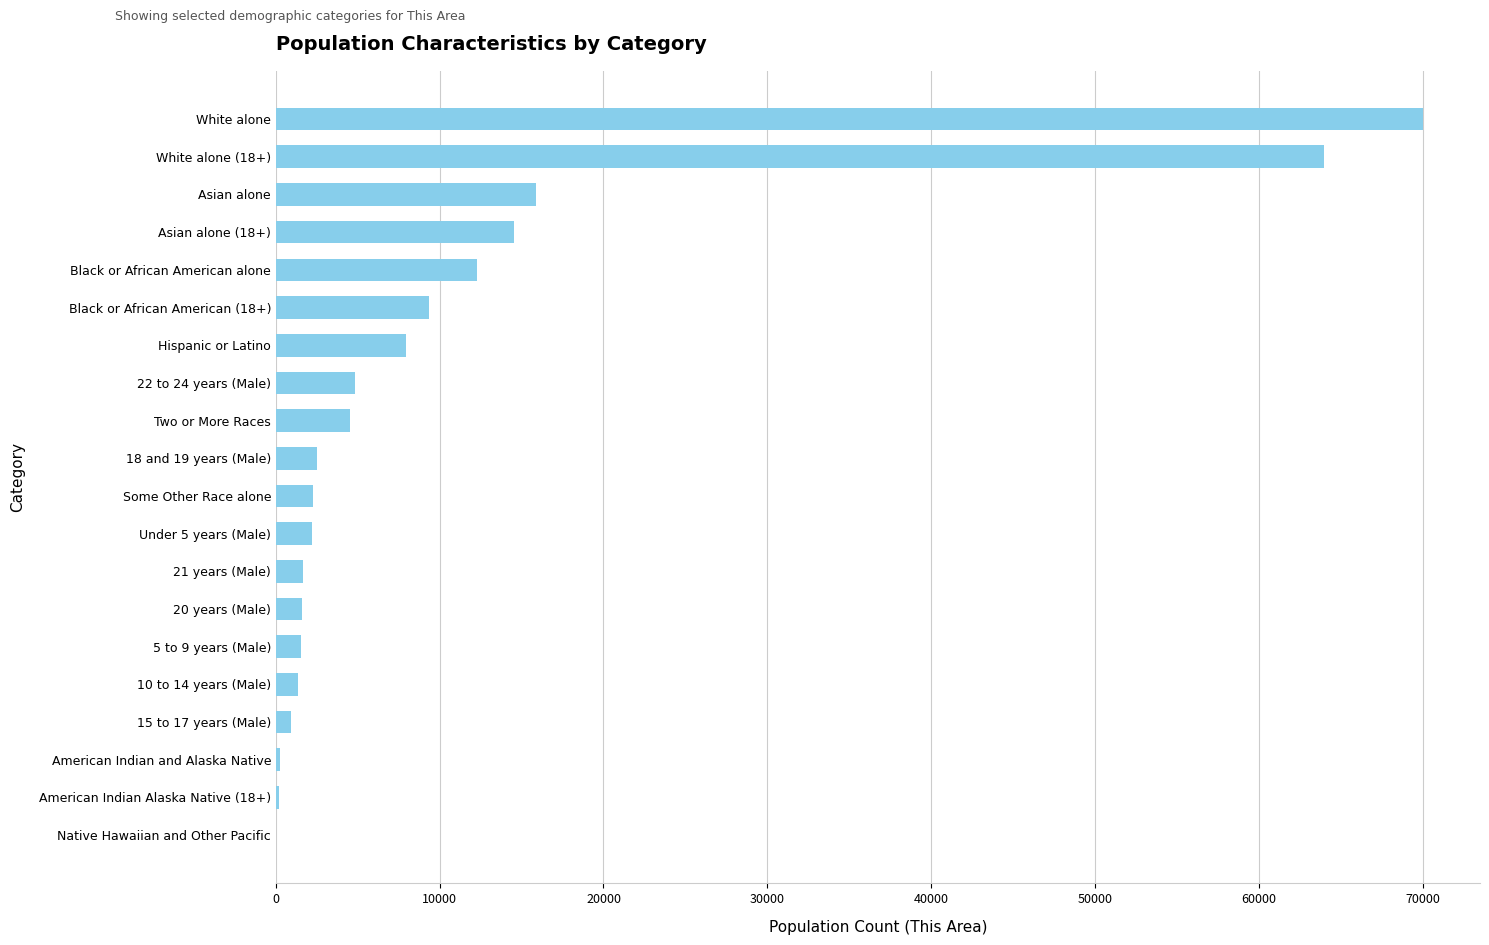

What is the sum of all values?

217923